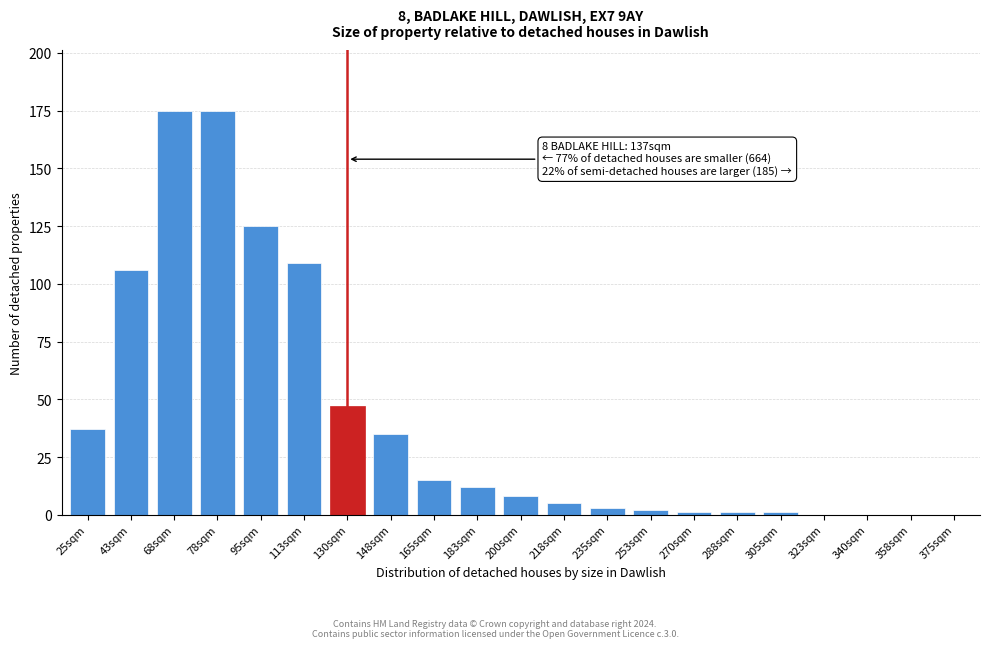

Reading right to left, extract all data points from this chart.

375sqm=0	358sqm=0	340sqm=0	323sqm=0	305sqm=1	288sqm=1	270sqm=1	253sqm=2	235sqm=3	218sqm=5	200sqm=8	183sqm=12	165sqm=15	148sqm=35	130sqm=47	113sqm=109	95sqm=125	78sqm=175	68sqm=175	43sqm=106	25sqm=37